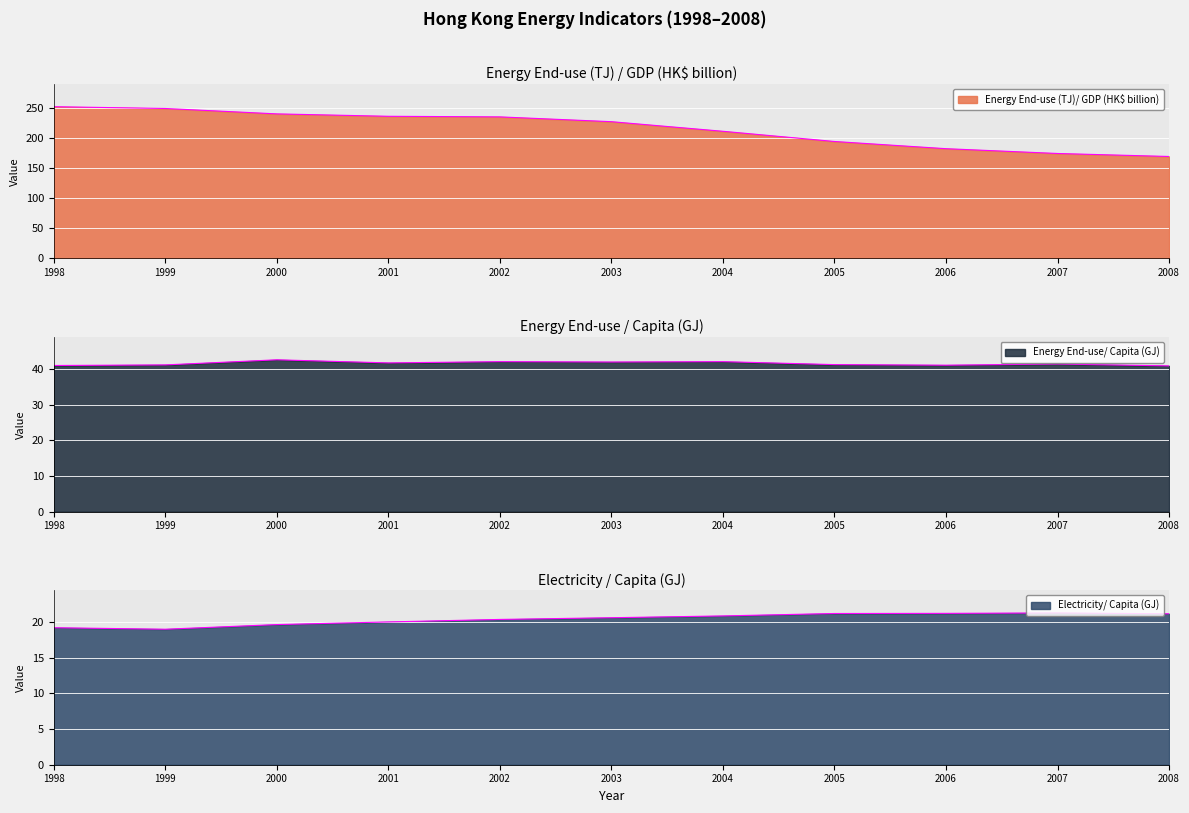

Which has a higher value, 2000 or 2008?

2000